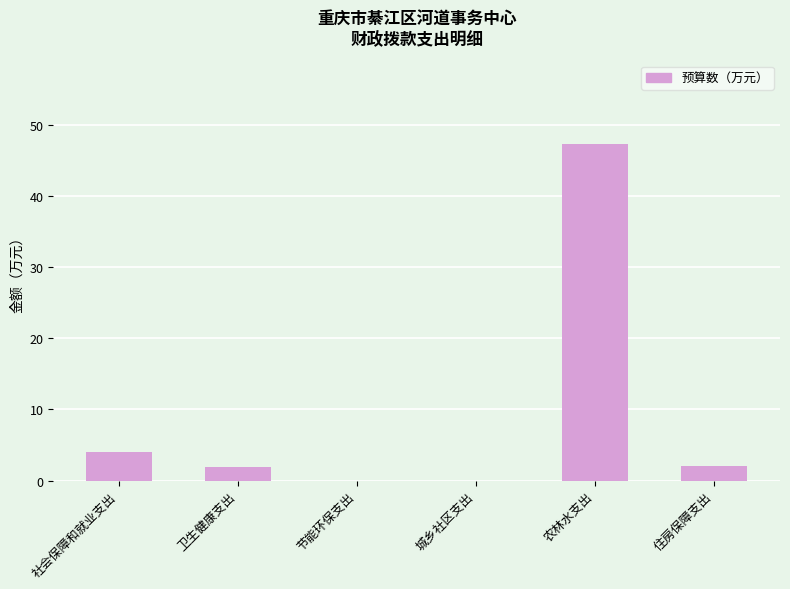

Where is the data nearest to the value 23?

社会保障和就业支出